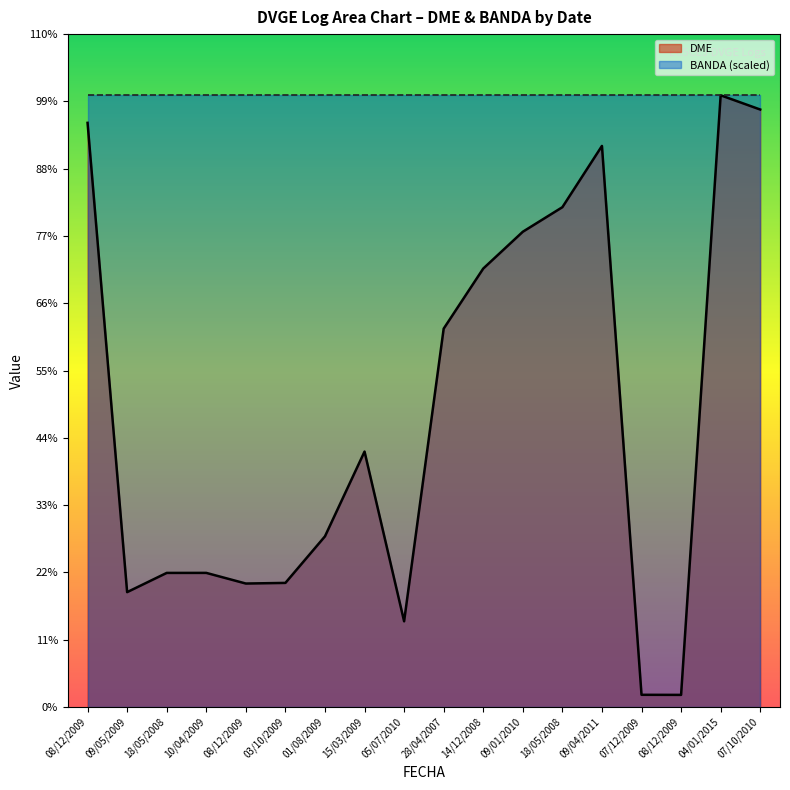

Does the chart display data point markers on the line(s)?

No